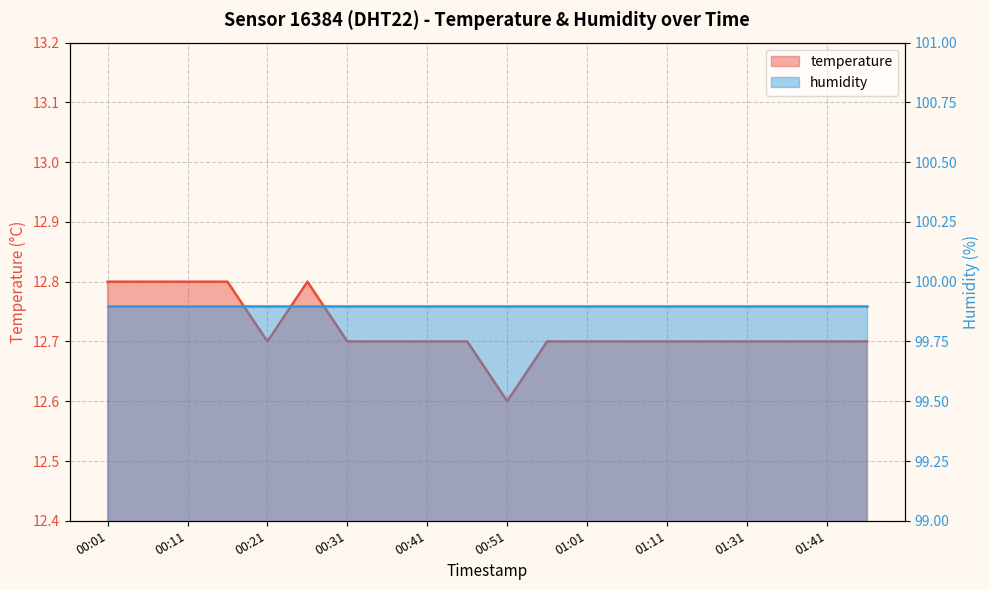

Does the chart have visible grid lines?

Yes